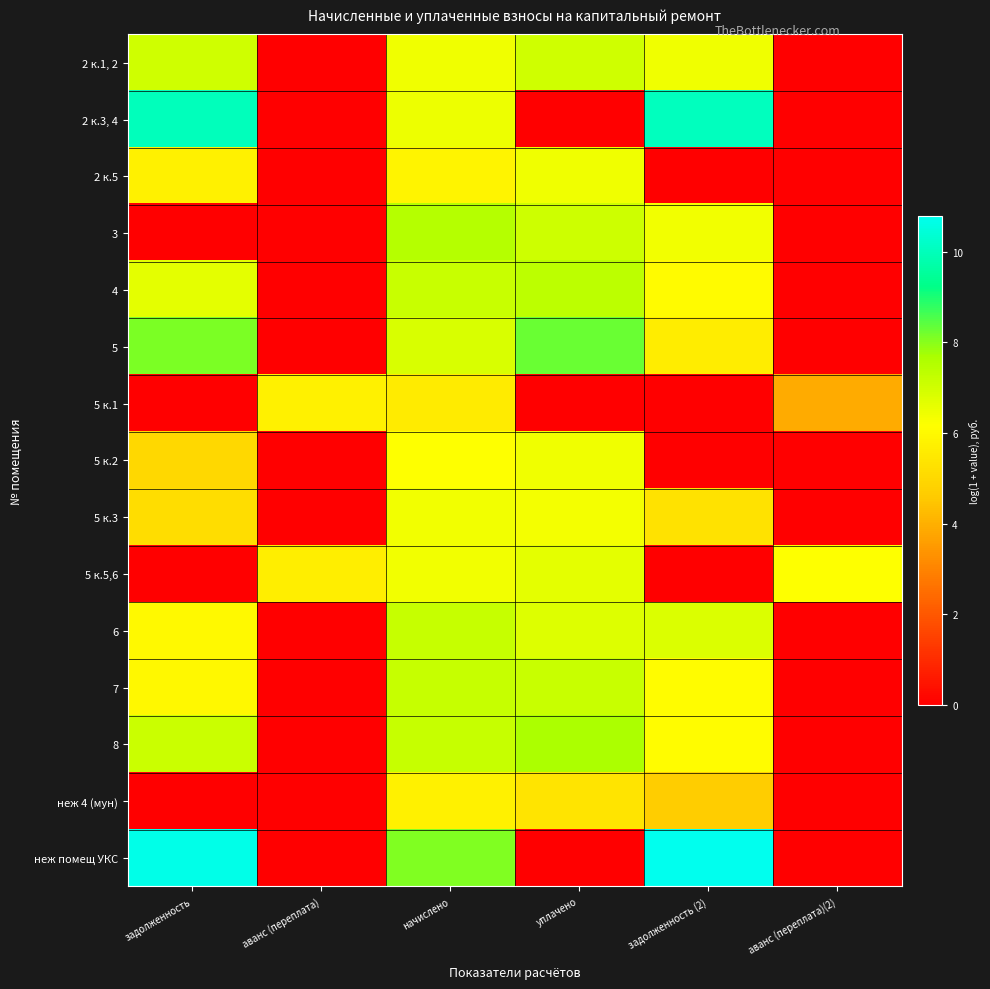

Which category has the highest value across all series?

задолженность (2)